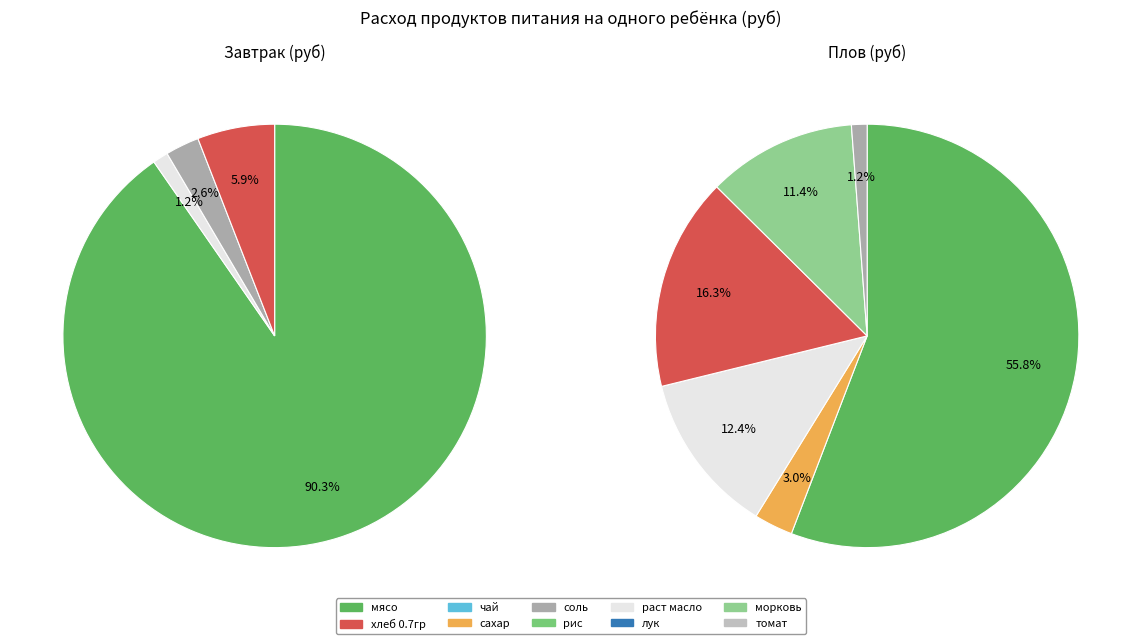

How many slices are in this pie chart?

10